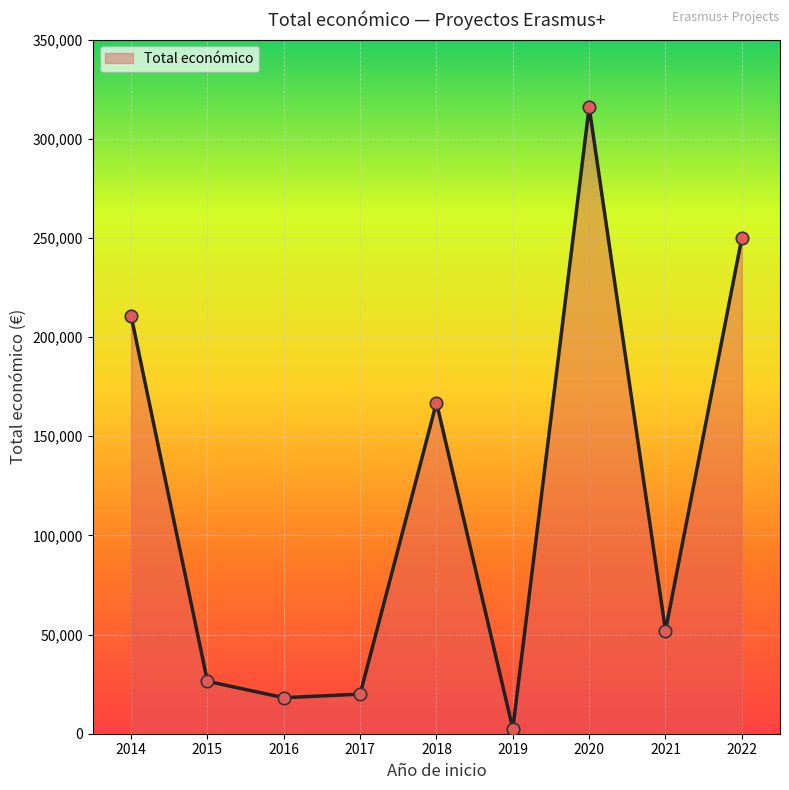

What is the change in value from 2016 to 2022?

+231831